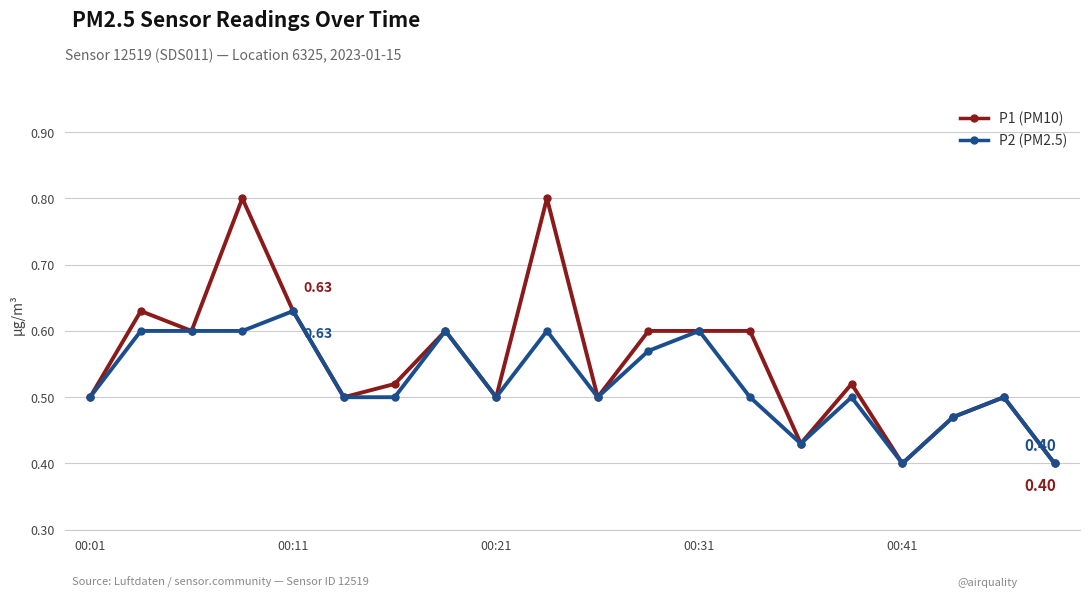

Rank the series by their average value, from lowest to highest.

P2 (PM2.5), P1 (PM10)